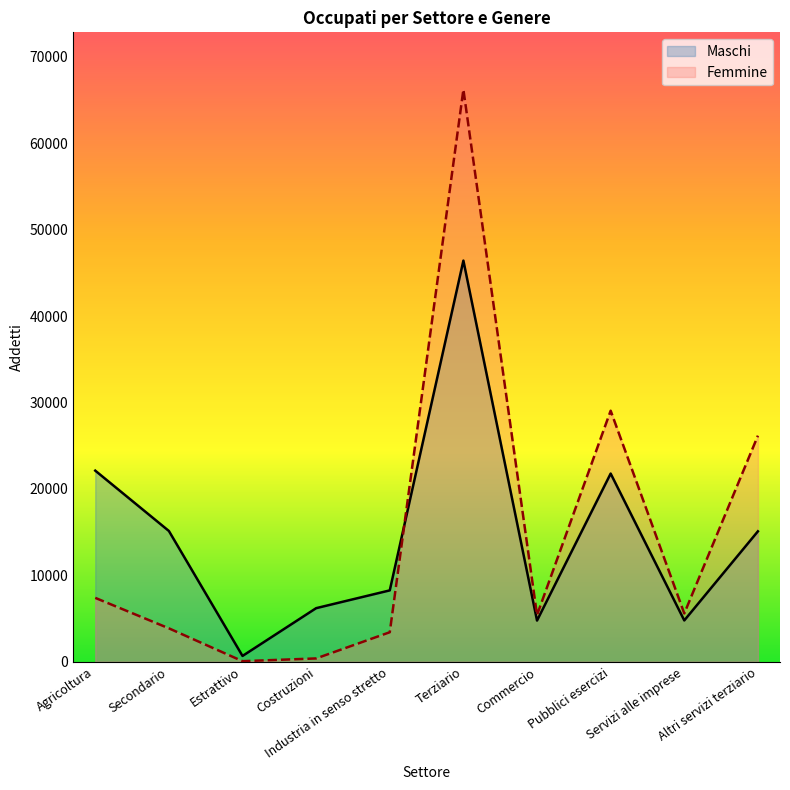

Which series ends up on top after the final intersection of Femmine and Maschi?

Femmine